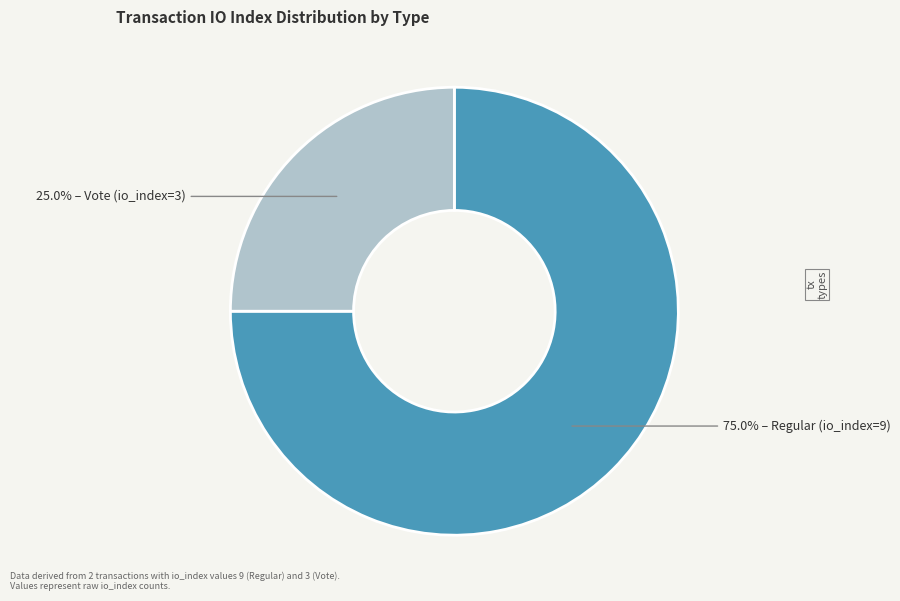

Count the number of slices in the pie.

2